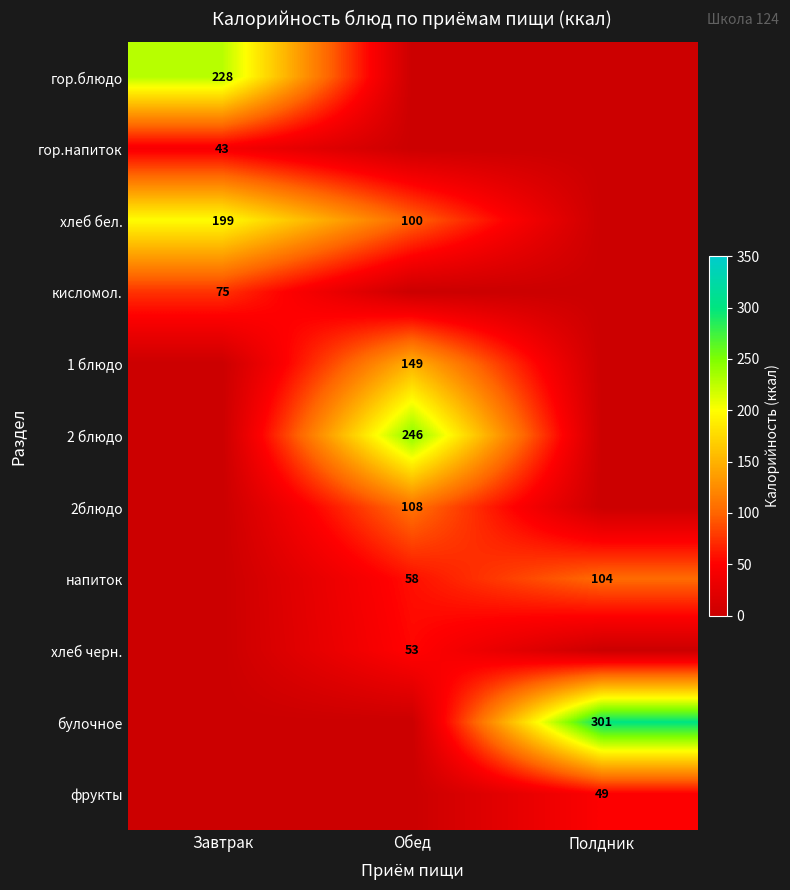

At how many categories does at least one series exceed 109?

3